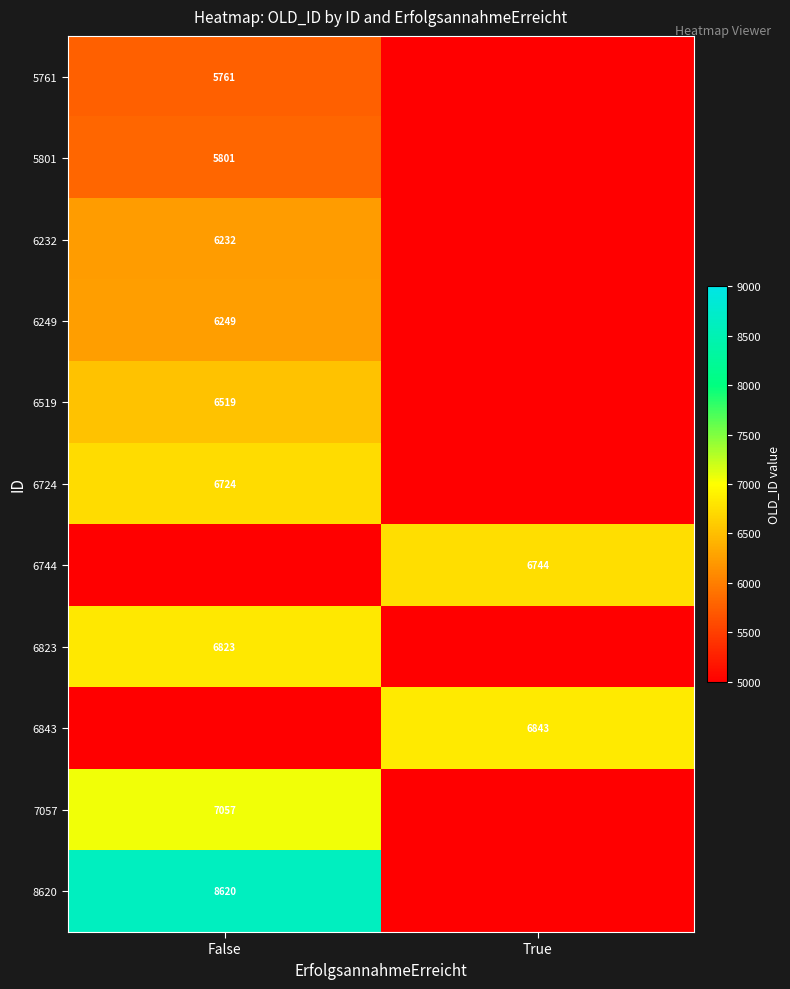

Is the value of 6843 at True greater than the value of 6249 at False?

Yes